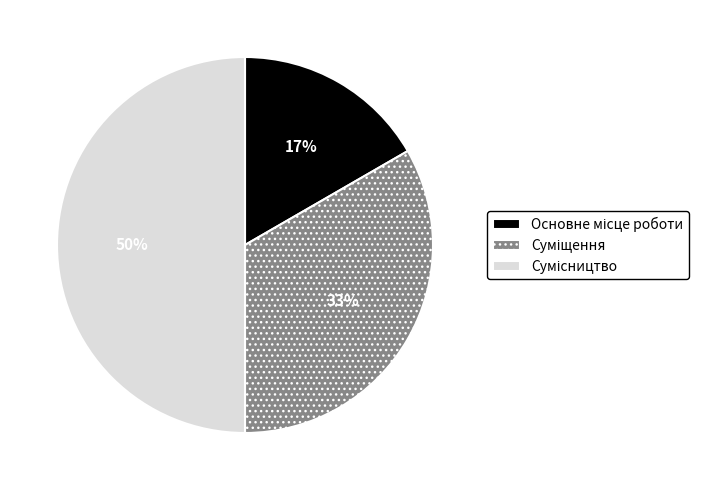

To the nearest percent, what is the difference between the largest and smallest slice percentages?

33%